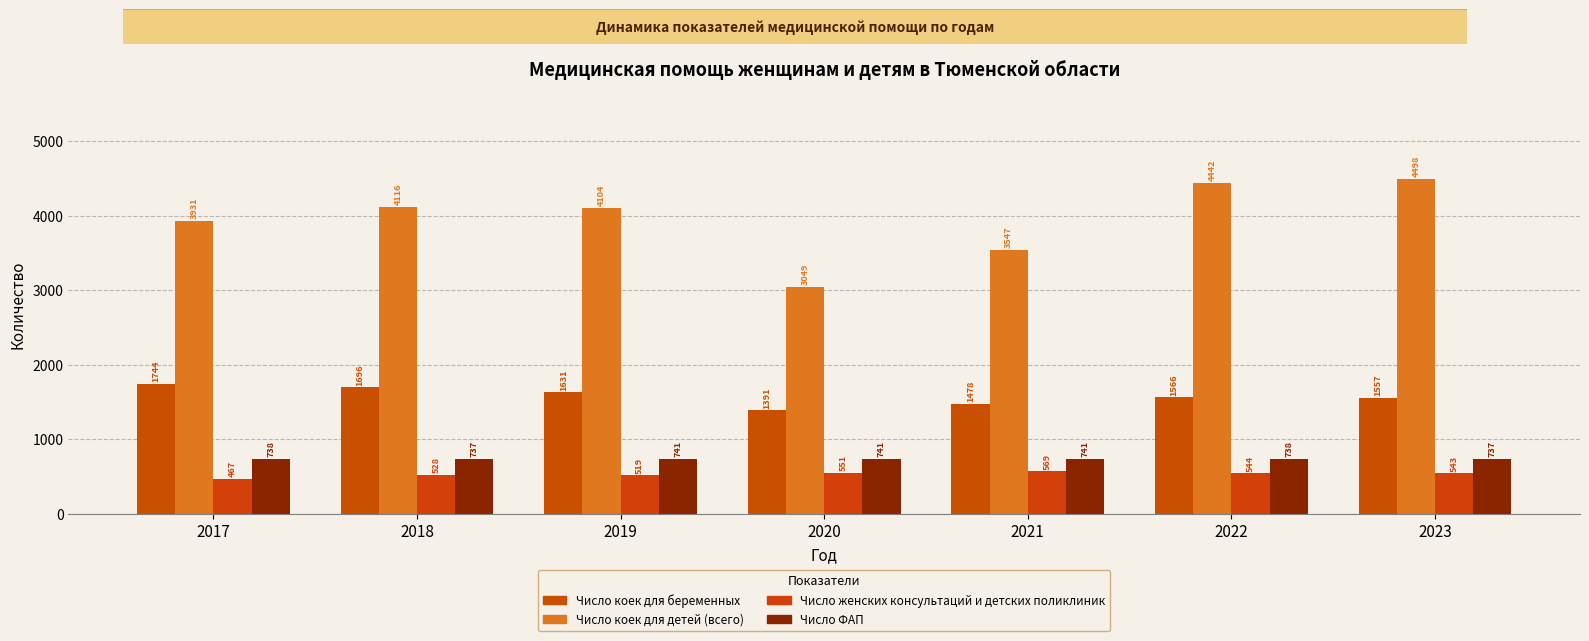

What is the difference between the maximum and minimum values in the Число коек для детей (всего) series?

1449